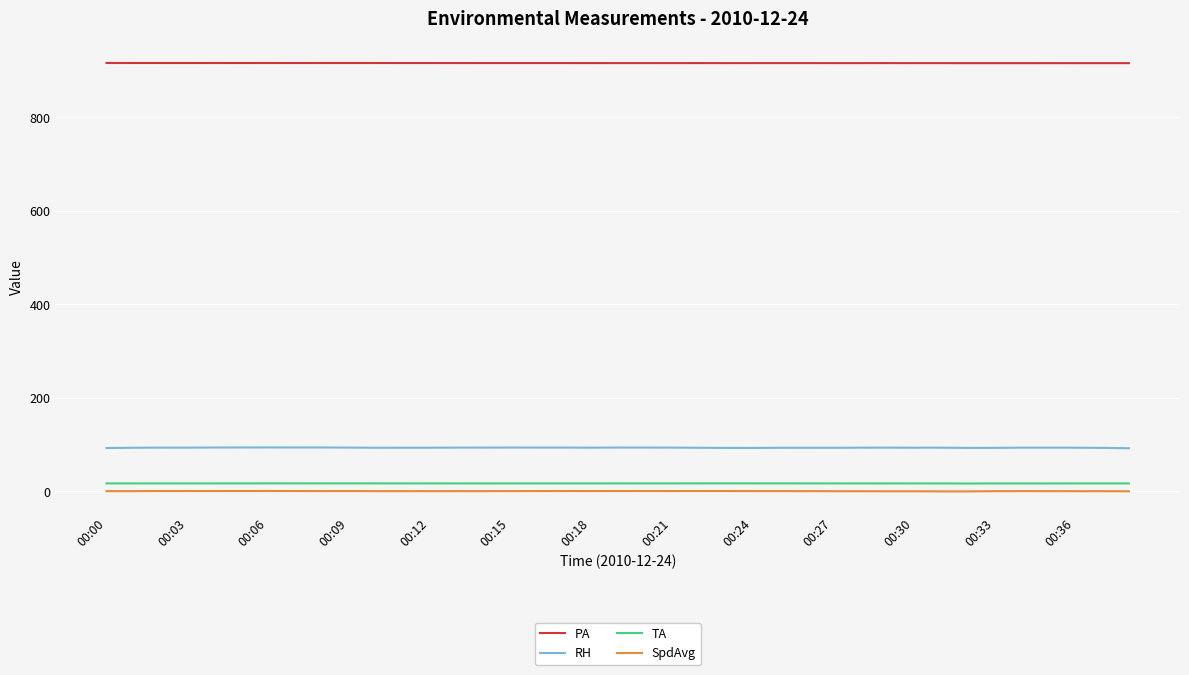

How many lines are shown in the chart?

4